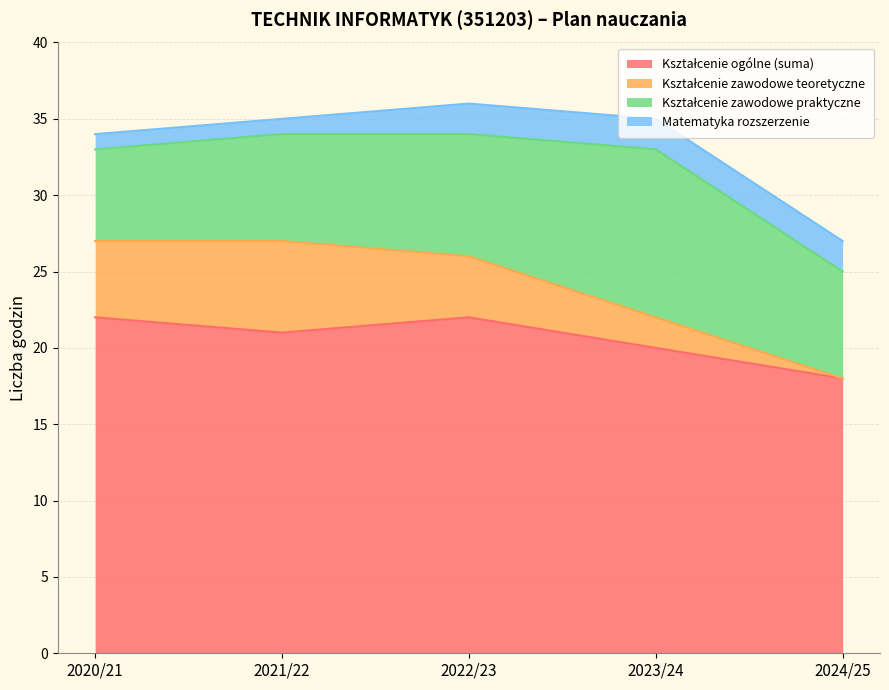

What value does the Matematyka rozszerzenie series have at 2024/25?

2